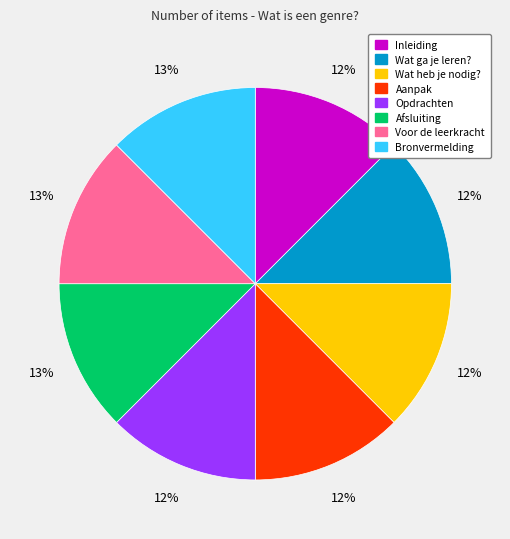

Is the sum of Bronvermelding and Opdrachten greater than half?

No